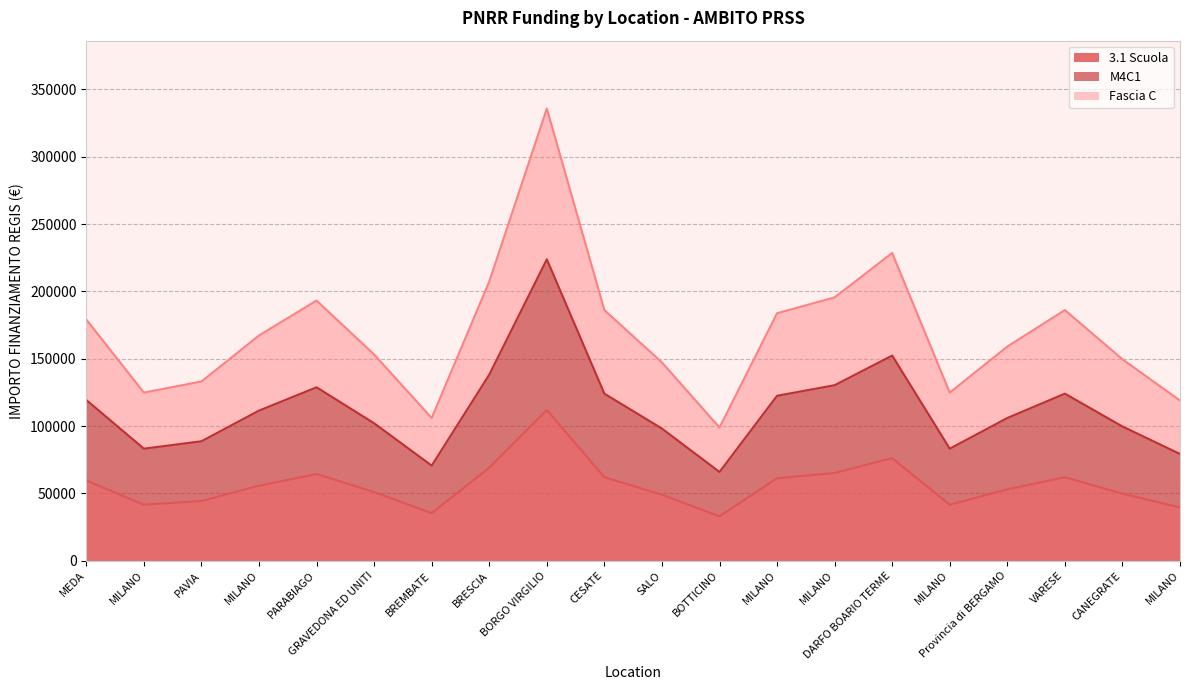

True or false: M4C1 and Fascia C cross at least once.

False